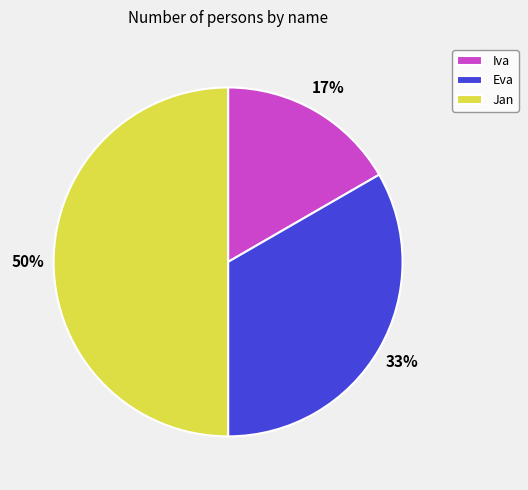

Which slice is the smallest?

Iva